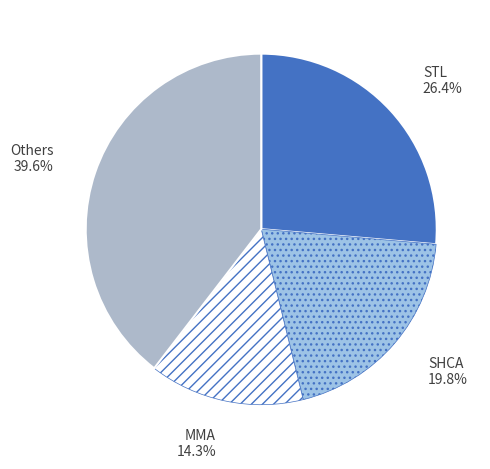

Which category has the biggest portion of the pie?

Others